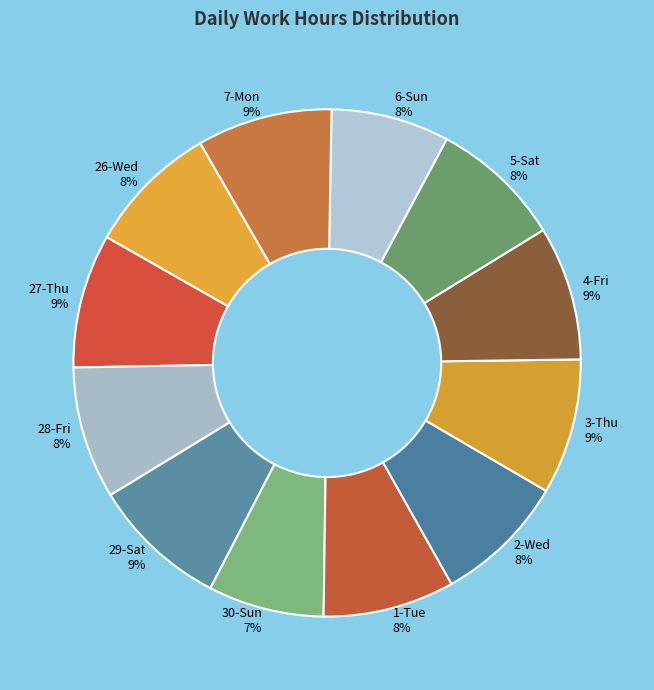

To the nearest percent, what is the average slice percentage?

8%